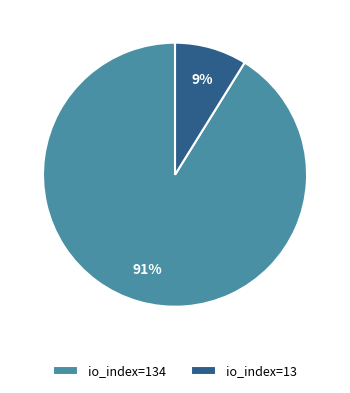

Count the number of slices in the pie.

2